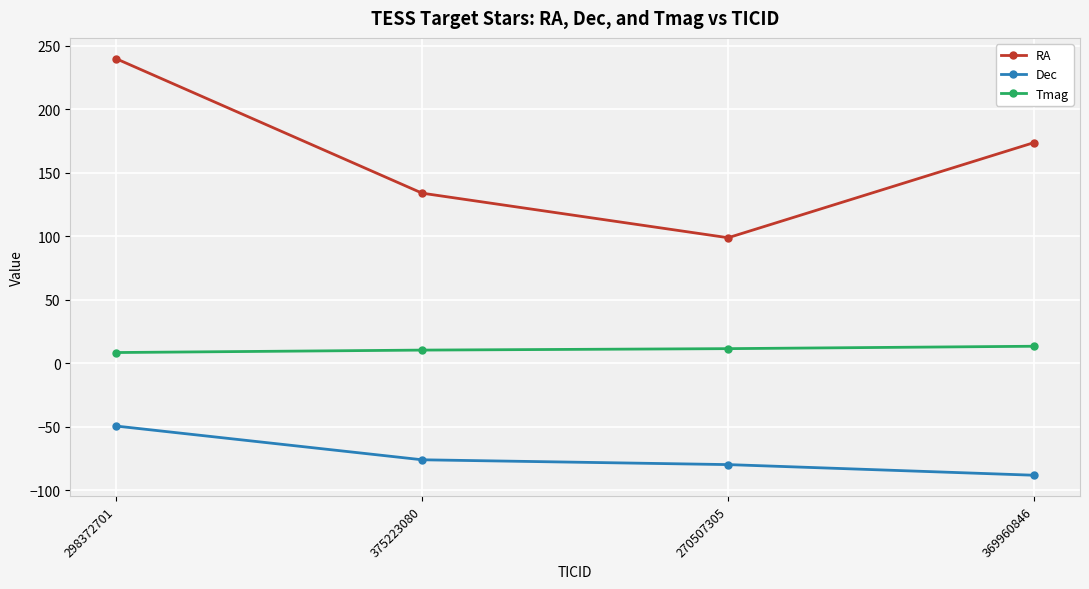

Rank the series by their maximum value, from highest to lowest.

RA, Tmag, Dec